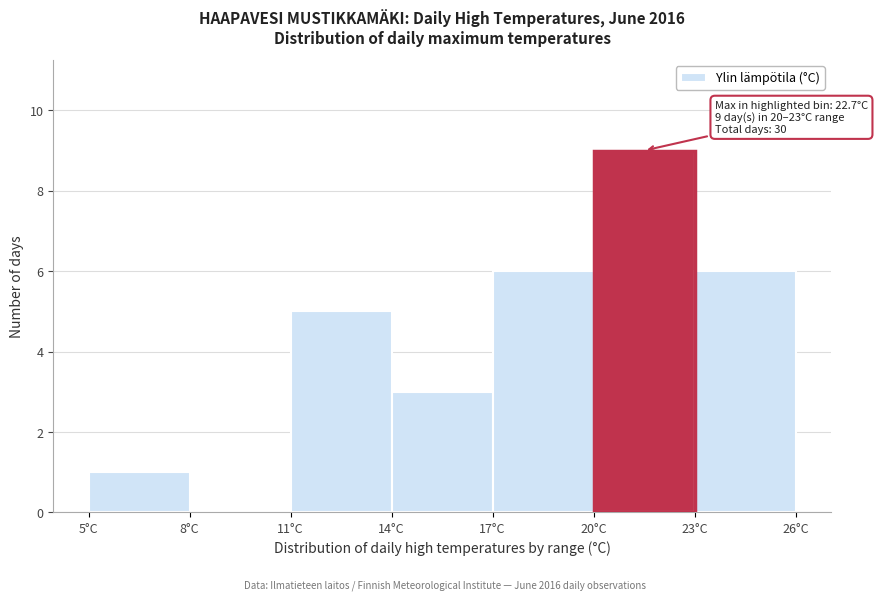

Which range on the x-axis has the tallest bar?

20 to 23